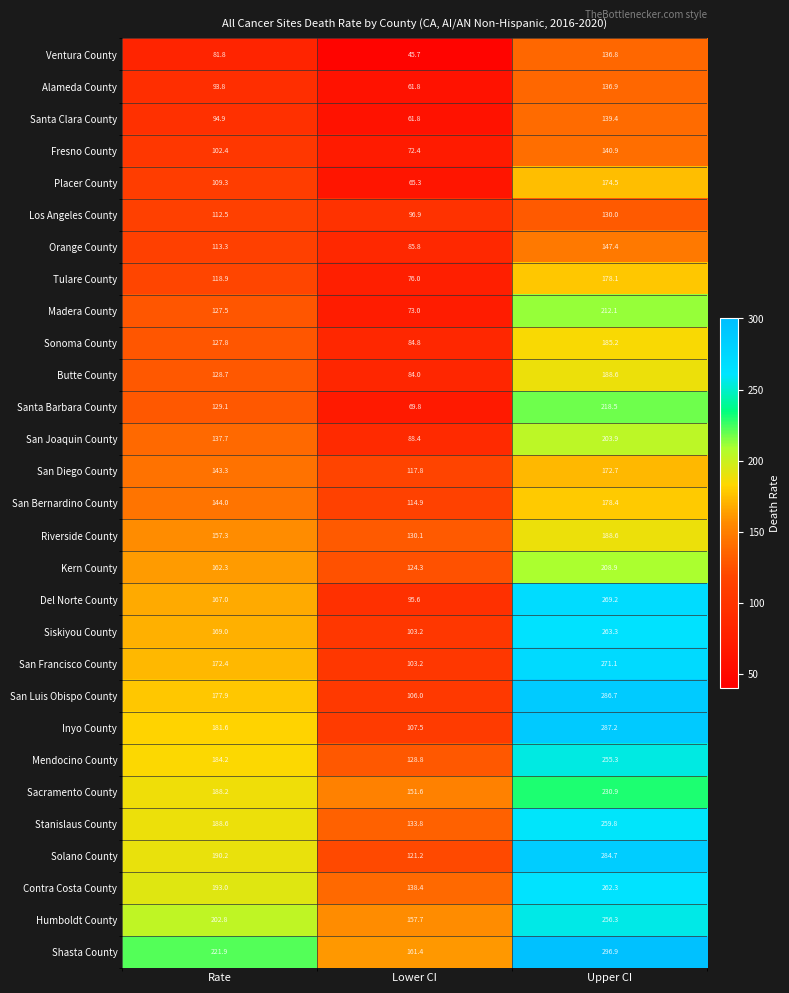

At which label does San Diego County first exceed 143?

Rate